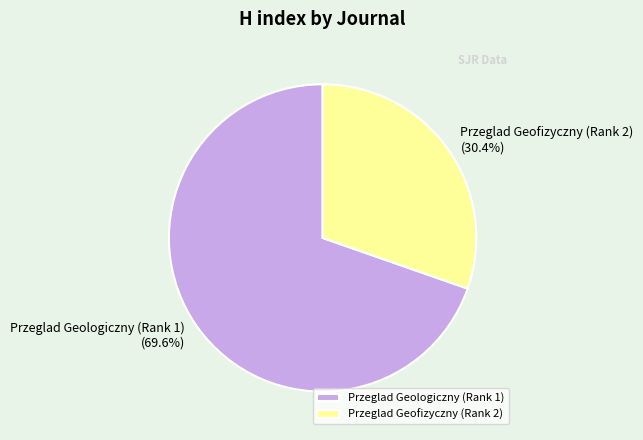

Is Przeglad Geofizyczny (Rank 2) the majority of the pie?

No